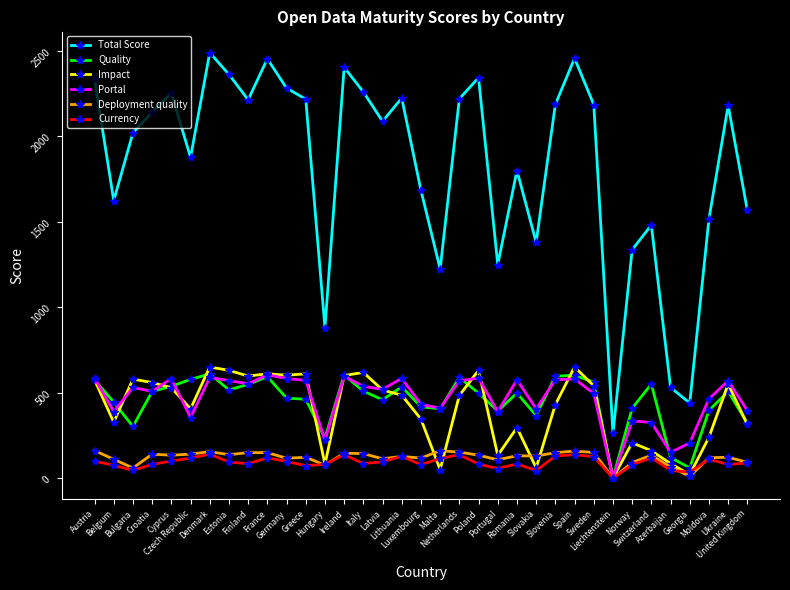

What is the greatest value displayed?

2489